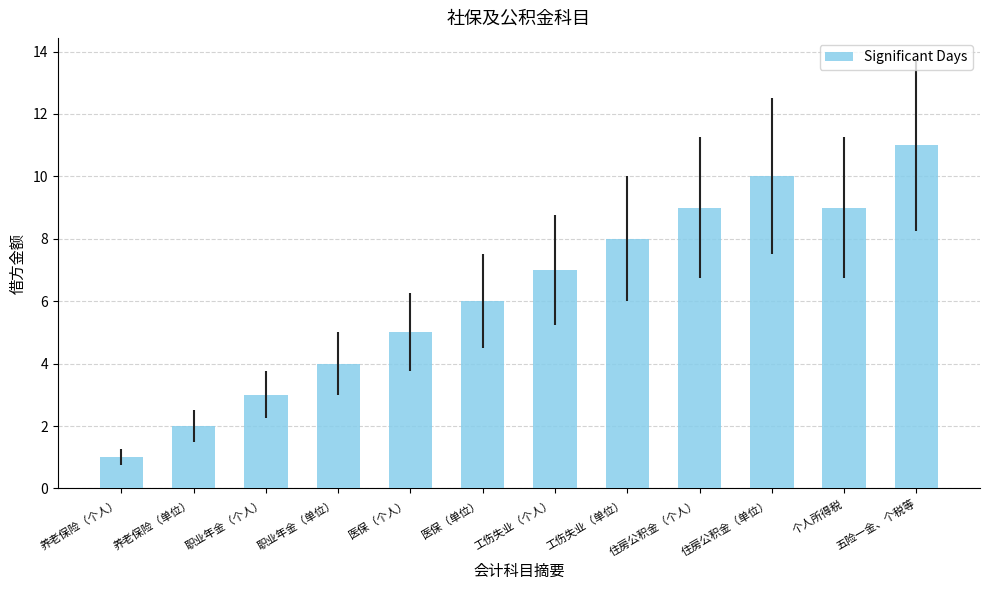

Reading left to right, extract all data points from this chart.

养老保险（个人）=1	养老保险（单位）=2	职业年金（个人）=3	职业年金（单位）=4	医保（个人）=5	医保（单位）=6	工伤失业（个人）=7	工伤失业（单位）=8	住房公积金（个人）=9	住房公积金（单位）=10	个人所得税=9	五险一金、个税等=11